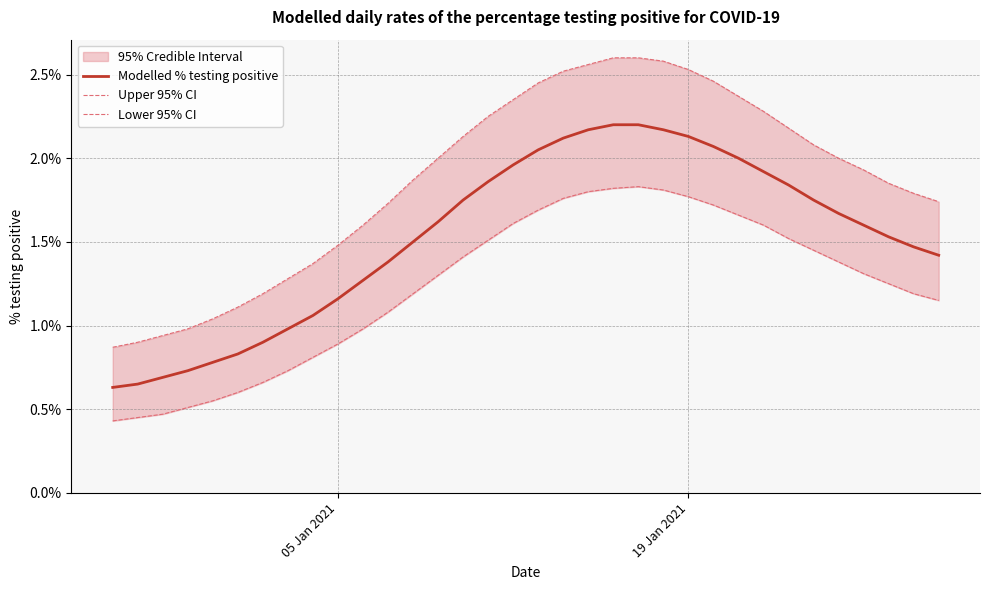

True or false: Lower 95% CI has more than 0 interior local peaks.

True